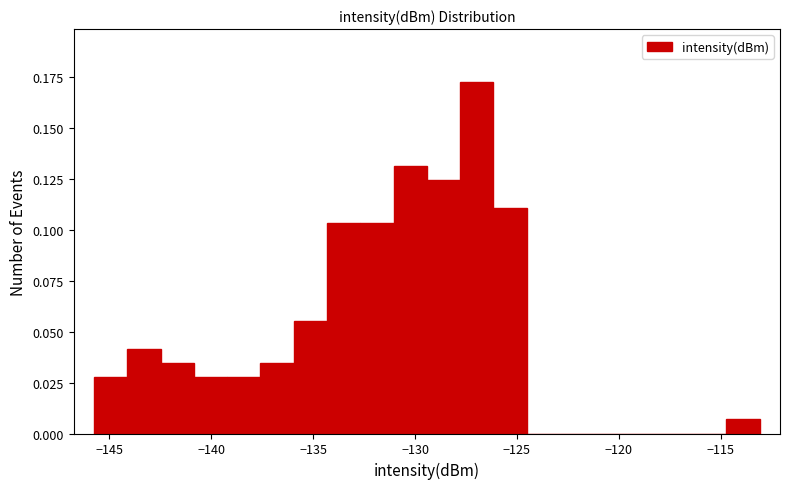

Around what value on the x-axis is the tallest bar? Give the approximate position of its centre, as read against the axis.

-127.0